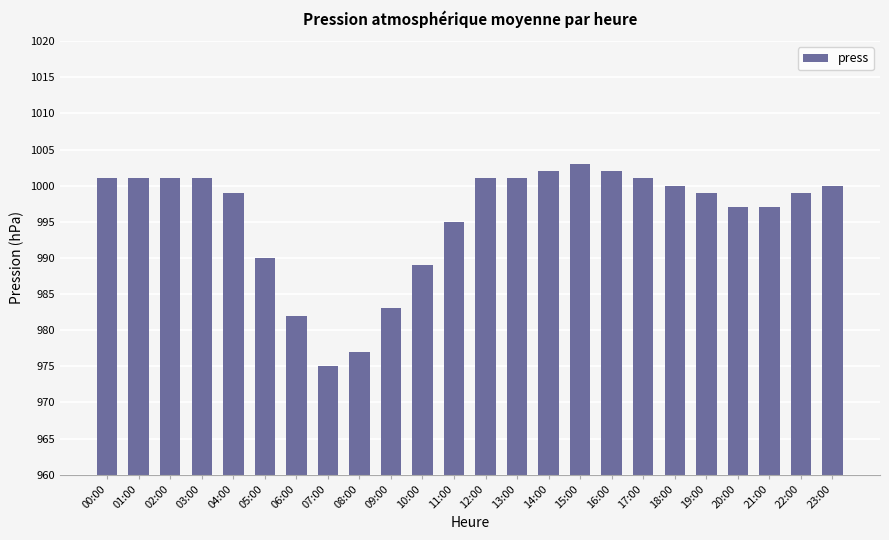

What is the sum of the values at 03:00 and 04:00?

2000